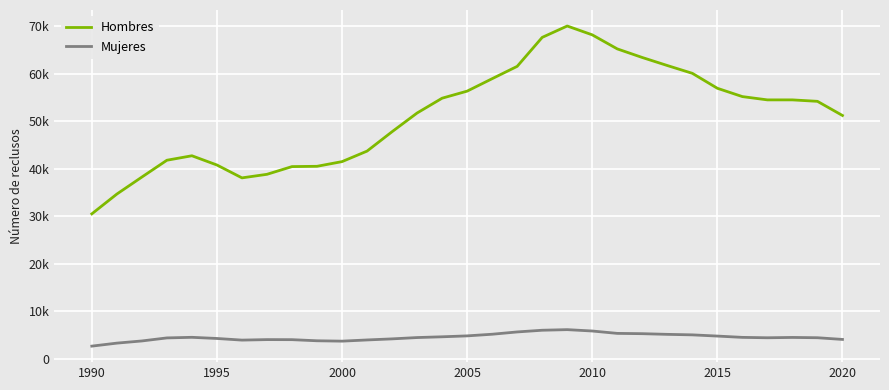

What is the value of the Hombres point at the 6th from the left?

40739